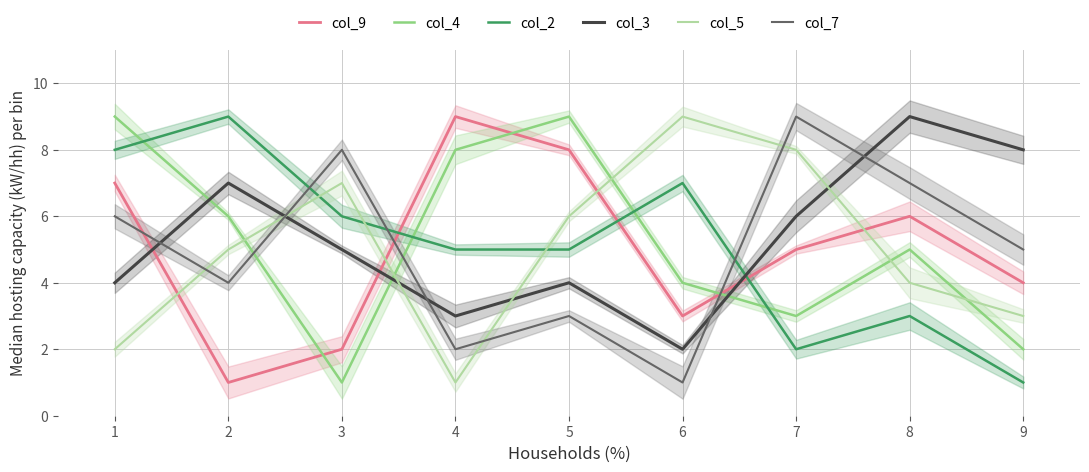

True or false: col_7 and col_3 cross at least once.

True